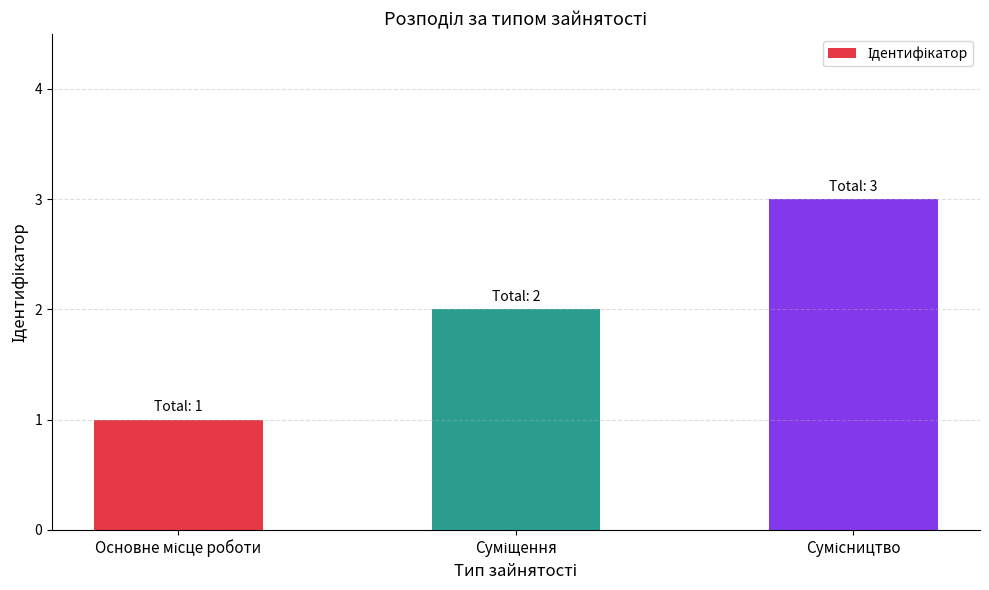

What is the maximum value shown in the chart?

3